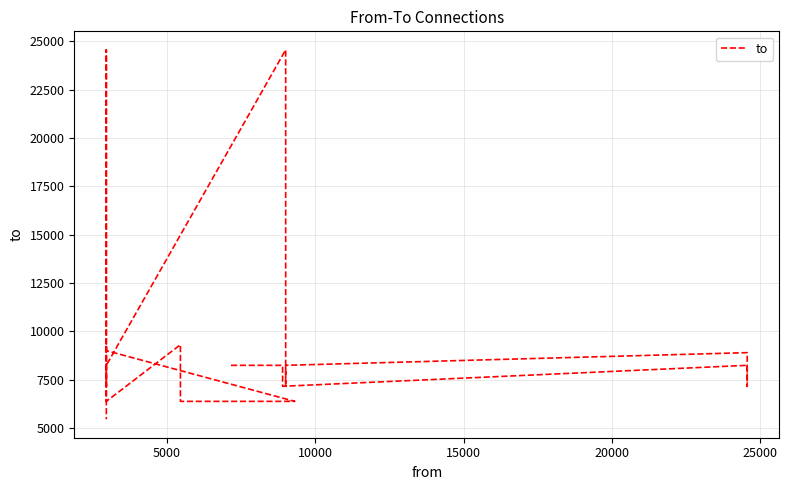

How many points are higher than both their immediate neighbors (excluding endpoints)?

6